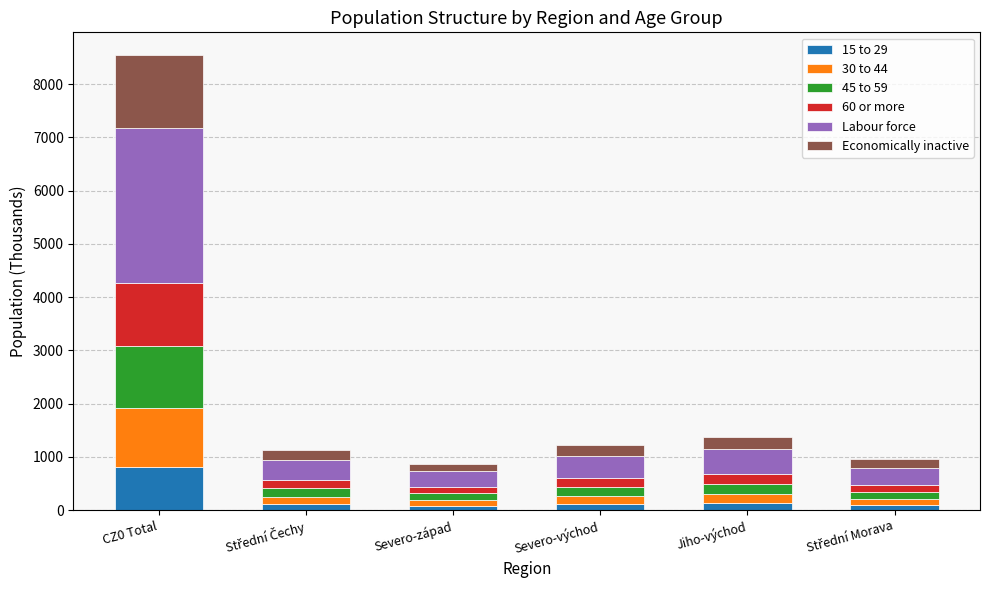

What is the maximum value for 15 to 29?

810.0